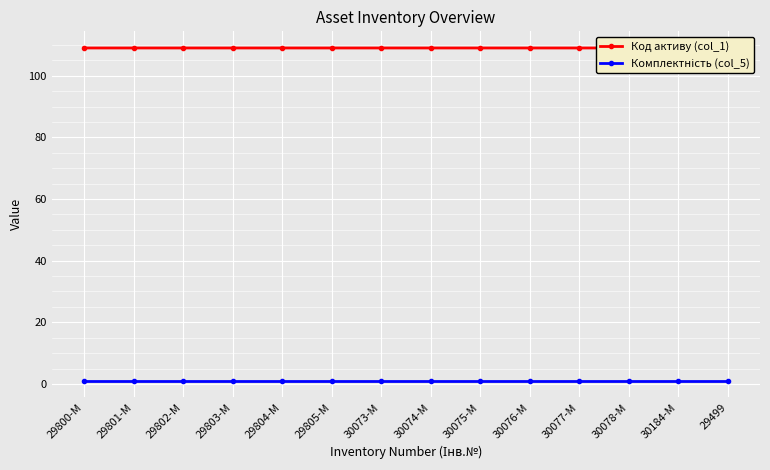

True or false: Код активу (col_1) and Комплектність (col_5) cross at least once.

False